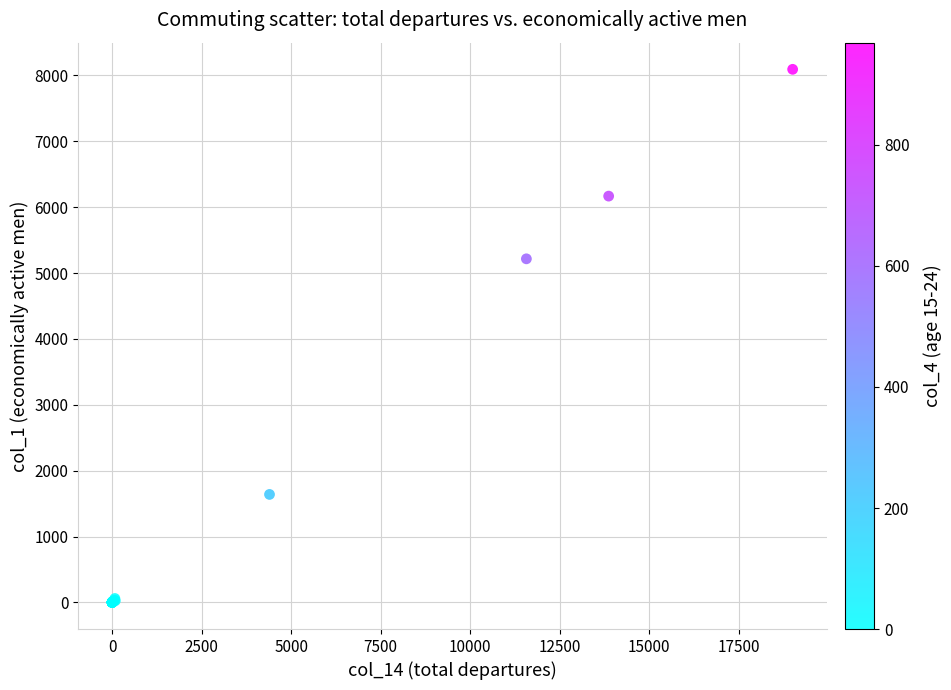

What Y value in the scatter plot is closest to 4046?

5216